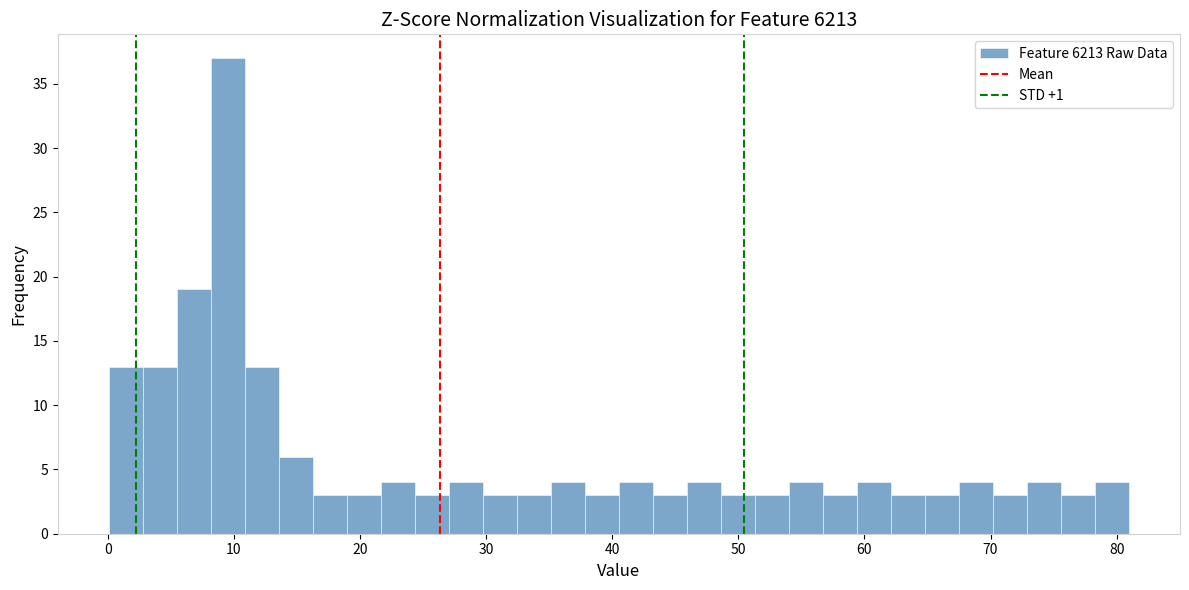

Around what value on the x-axis is the tallest bar? Give the approximate position of its centre, as read against the axis.

10